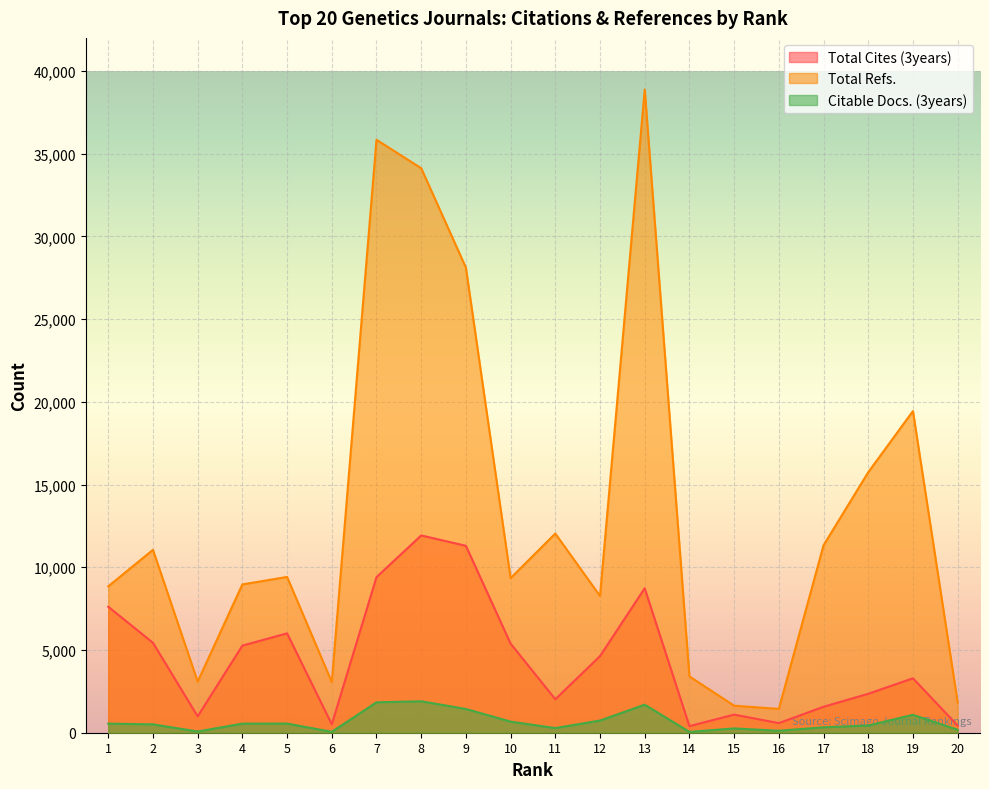

What is the difference between the Total Cites (3years) values at 14 and 1?

7217